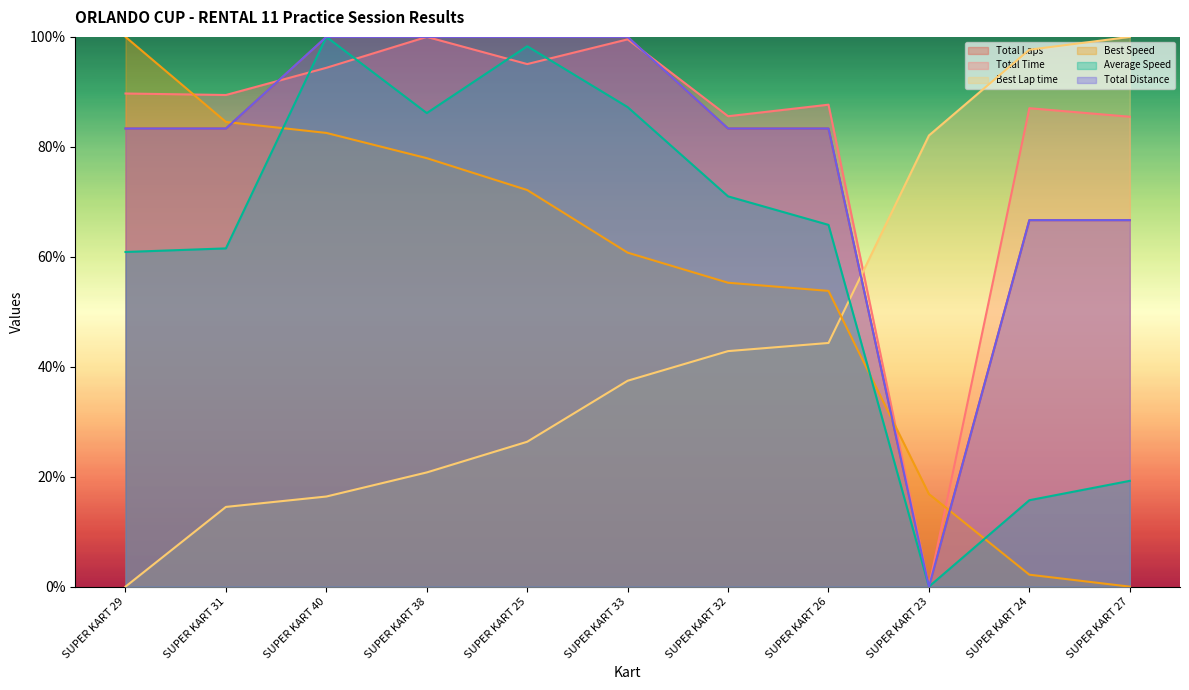

True or false: Total Laps and Total Distance intersect in this chart.

False